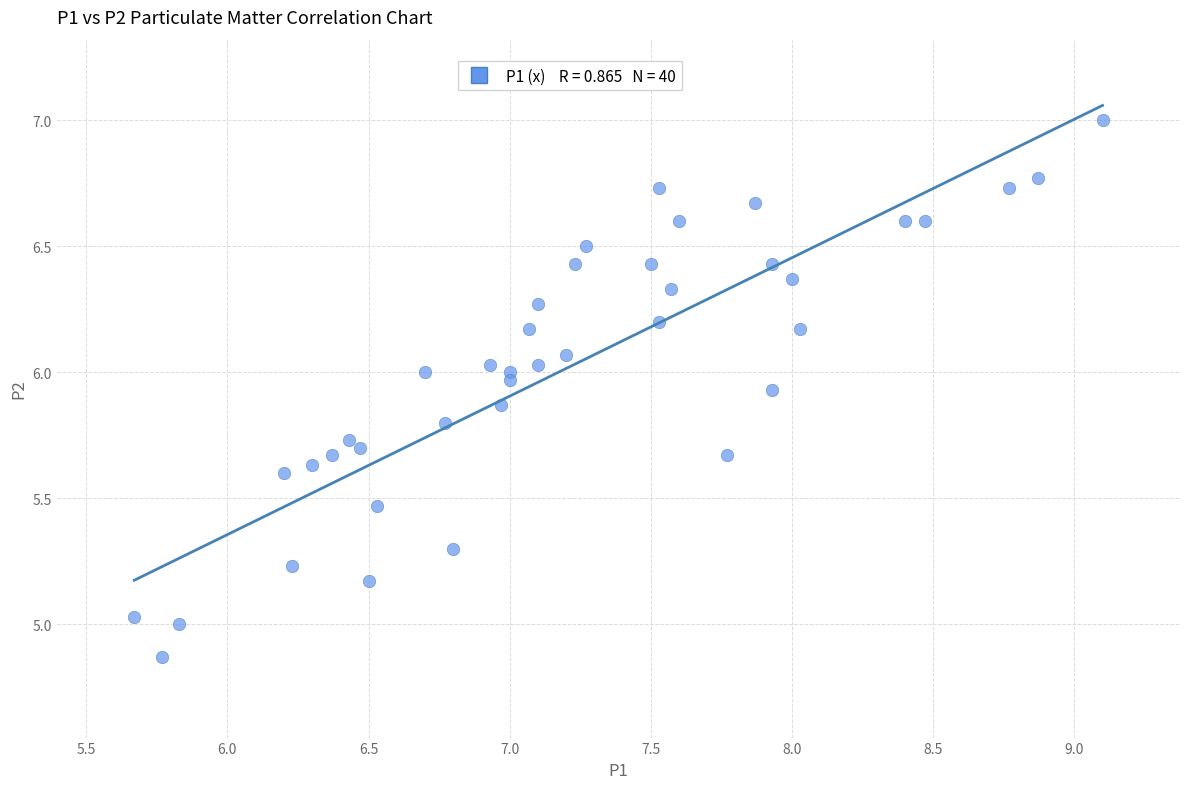

What is the range of X values (max minus min)?

3.4